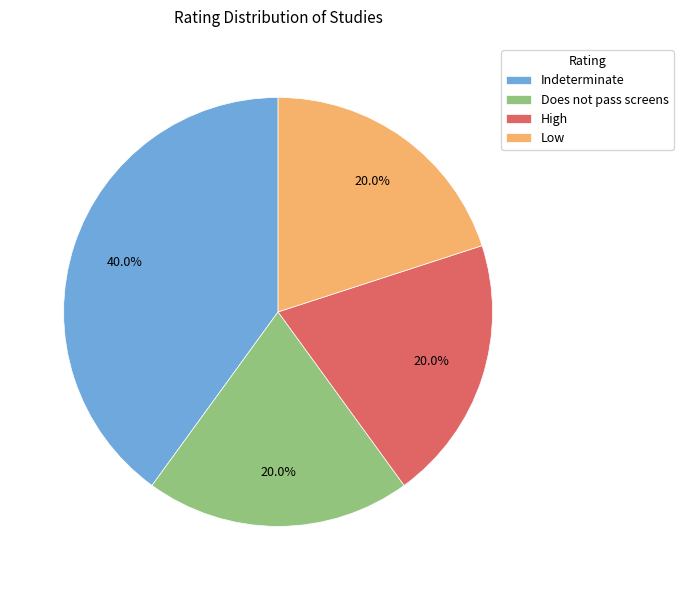

How many slices are in this pie chart?

4